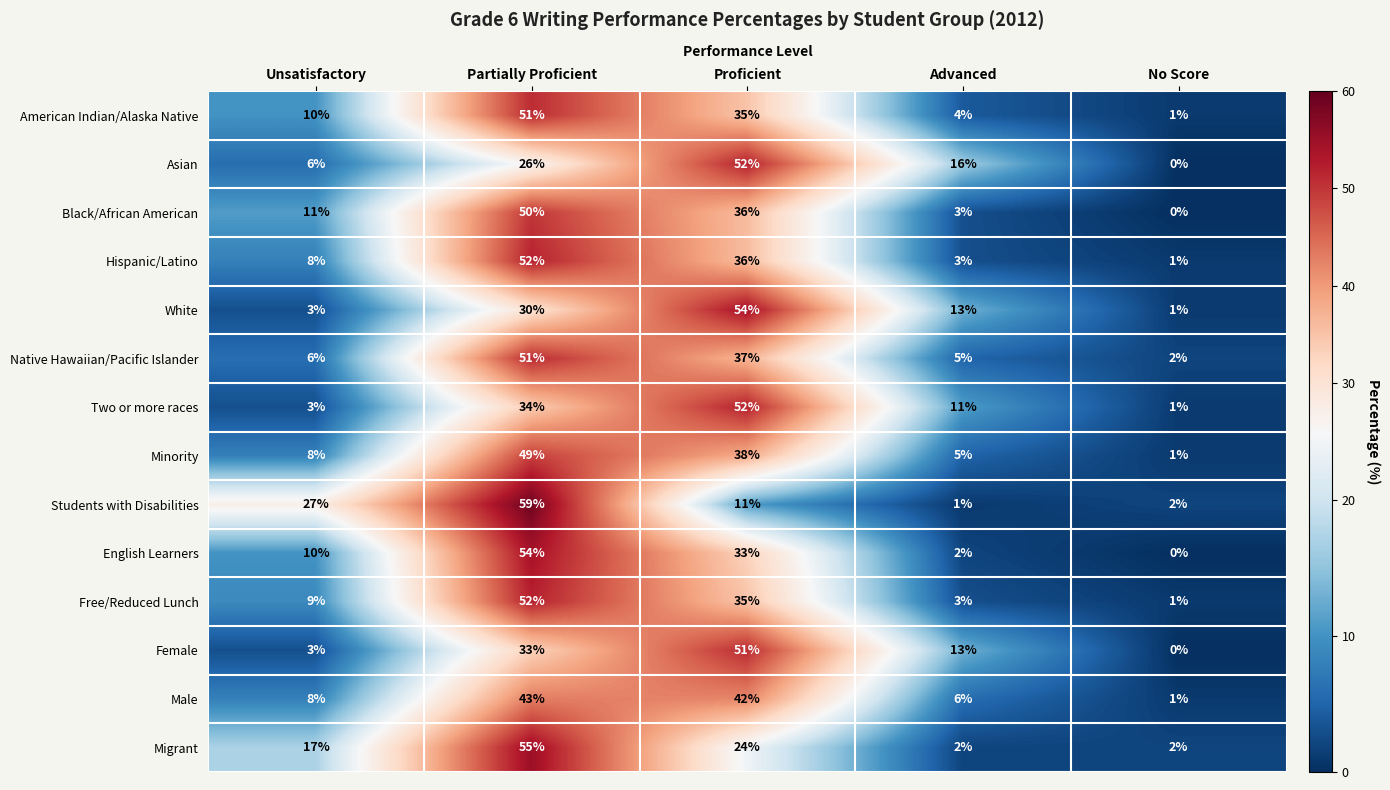

What is the total value across all series at No Score?

13